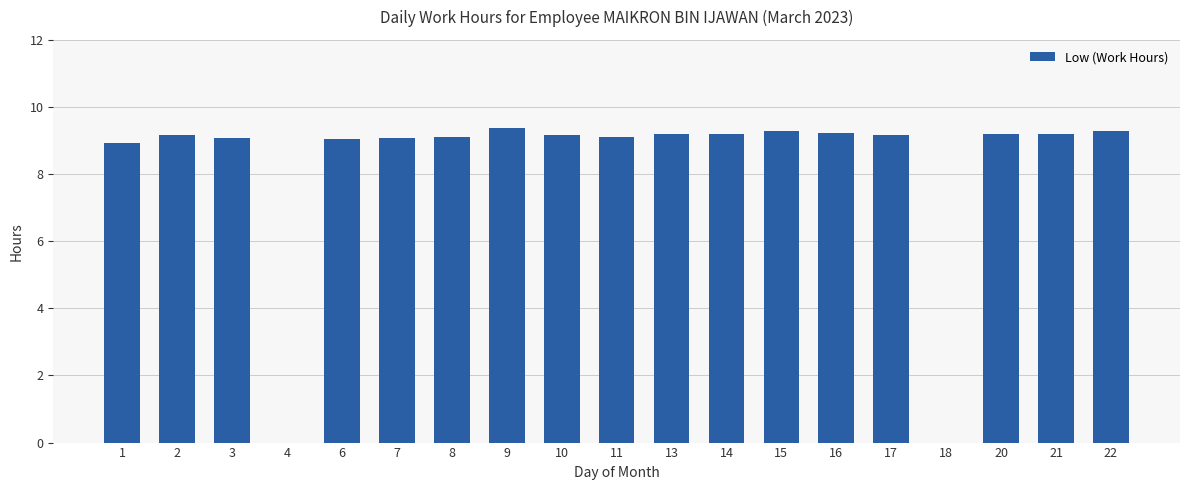

What is the greatest value displayed?

9.4